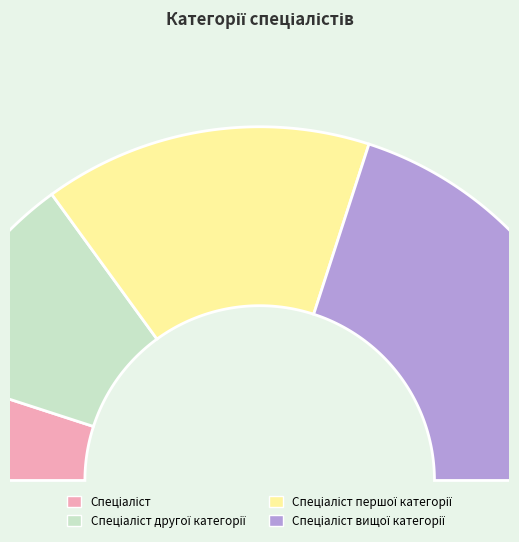

Rank the categories by value from lowest to highest.

Спеціаліст, Спеціаліст другої категорії, Спеціаліст першої категорії, Спеціаліст вищої категорії